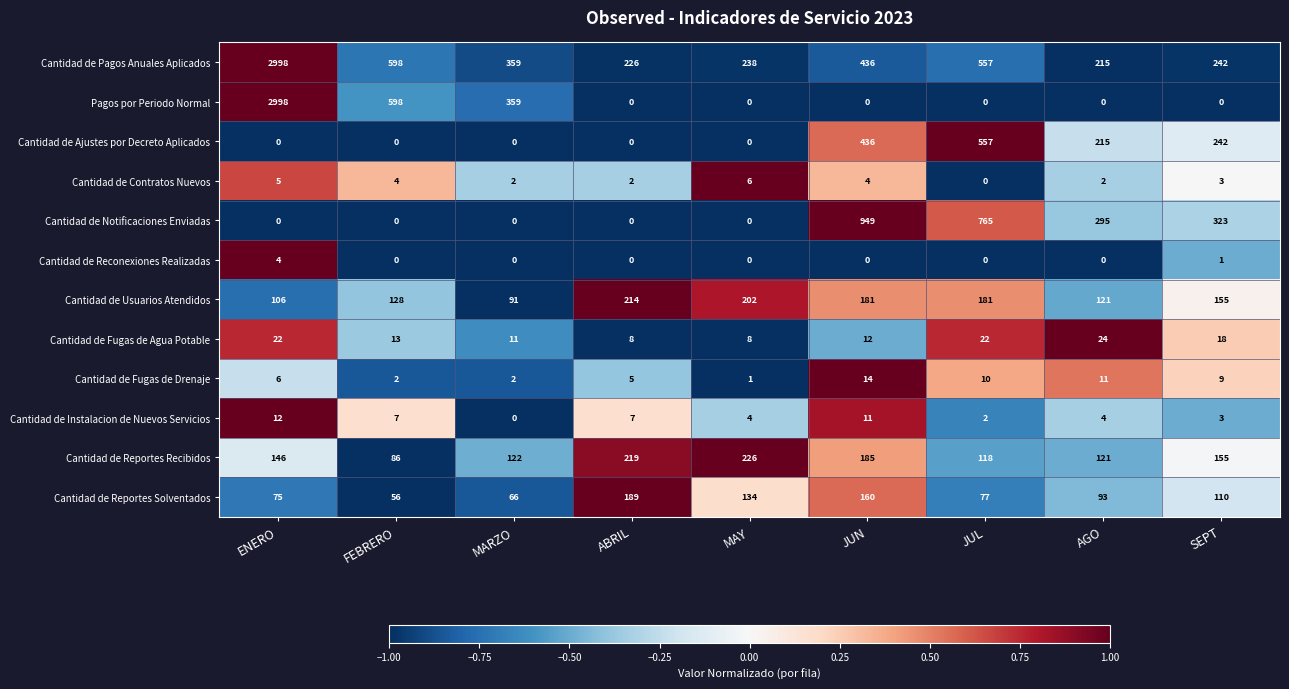

Is it true that Cantidad de Reportes Recibidos equals 185 at JUN?

True